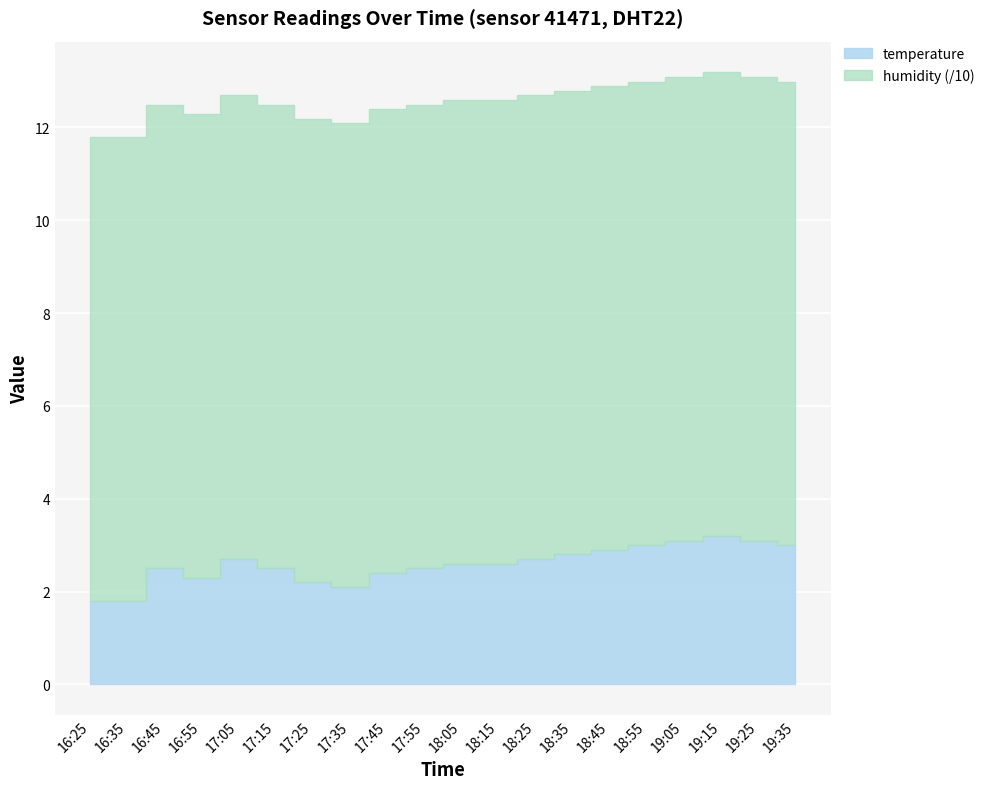

What position from the right is 17:05?

16